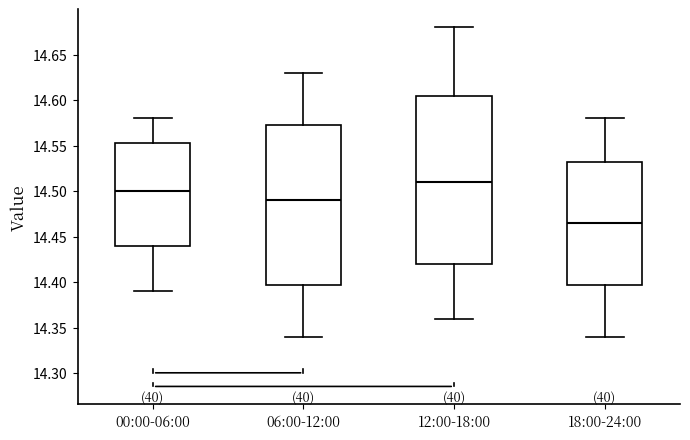

Reading left to right, transcribe this box plot: for each box, give where its median line is, the range the box spans, and where its two whiskers end, as read against the y-axis. The values are not printed on the chart, so give them approximately, as read against the axis.

00:00-06:00: median 14.500, box 14.440 to 14.555, whiskers 14.390 to 14.580
06:00-12:00: median 14.490, box 14.400 to 14.575, whiskers 14.340 to 14.630
12:00-18:00: median 14.510, box 14.420 to 14.605, whiskers 14.360 to 14.680
18:00-24:00: median 14.465, box 14.400 to 14.535, whiskers 14.340 to 14.580